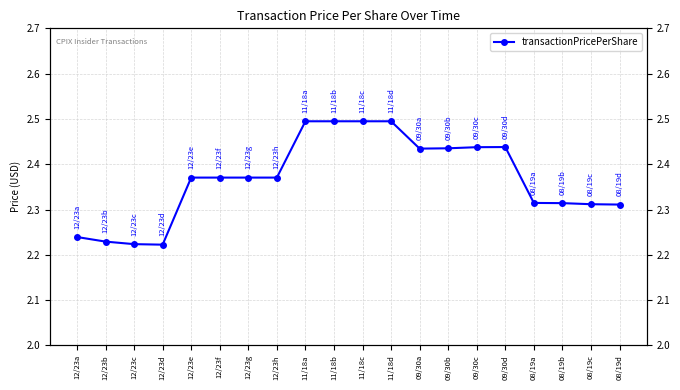

Reading left to right, what are all the values shown in this chart?

12/23a=2.2	12/23b=2.2	12/23c=2.2	12/23d=2.2	12/23e=2.4	12/23f=2.4	12/23g=2.4	12/23h=2.4	11/18a=2.5	11/18b=2.5	11/18c=2.5	11/18d=2.5	09/30a=2.4	09/30b=2.4	09/30c=2.4	09/30d=2.4	08/19a=2.3	08/19b=2.3	08/19c=2.3	08/19d=2.3